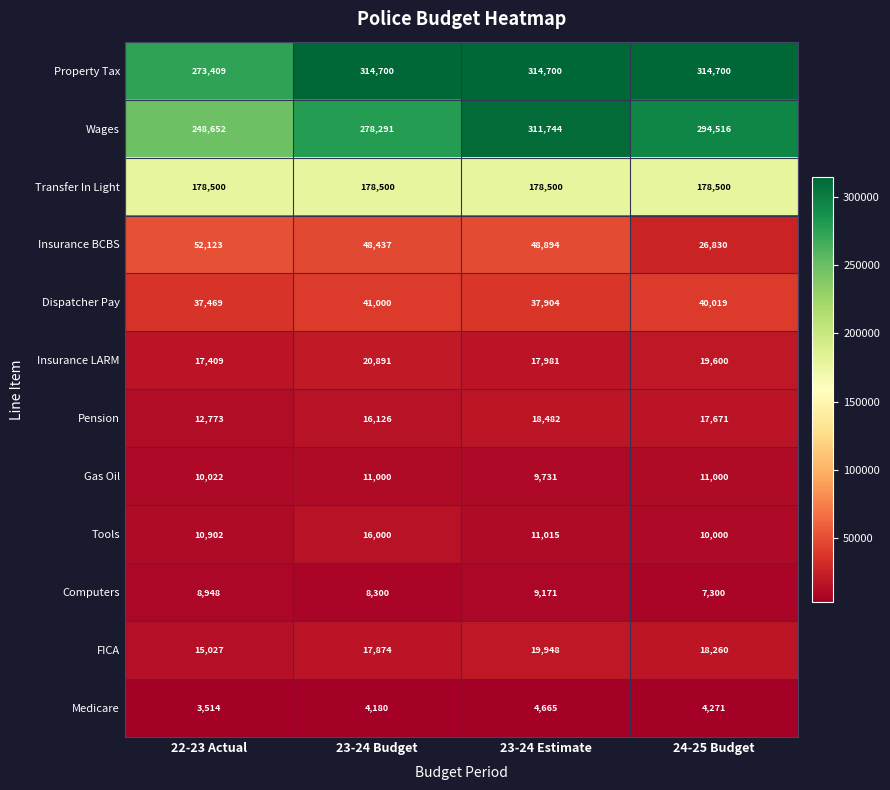

At 22-23 Actual, list the series in order from largest to smallest.

Property Tax, Wages, Transfer In Light, Insurance BCBS, Dispatcher Pay, Insurance LARM, FICA, Pension, Tools, Gas Oil, Computers, Medicare